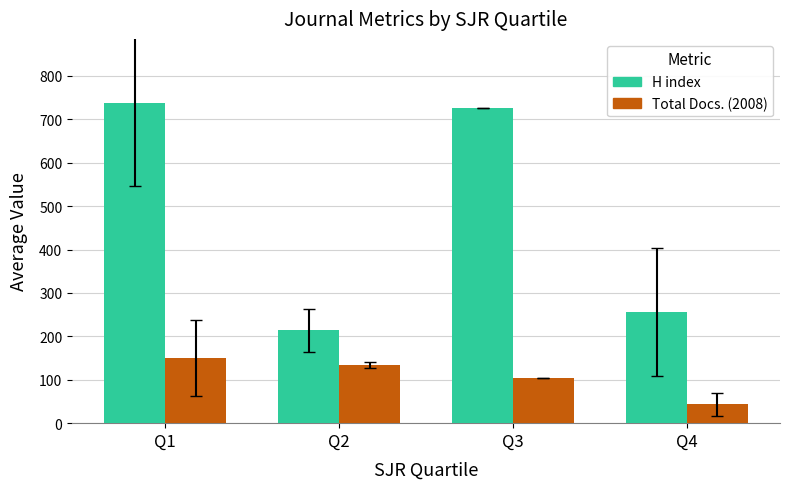

Is it true that Total Docs. (2008) equals 44.1 at Q3?

False